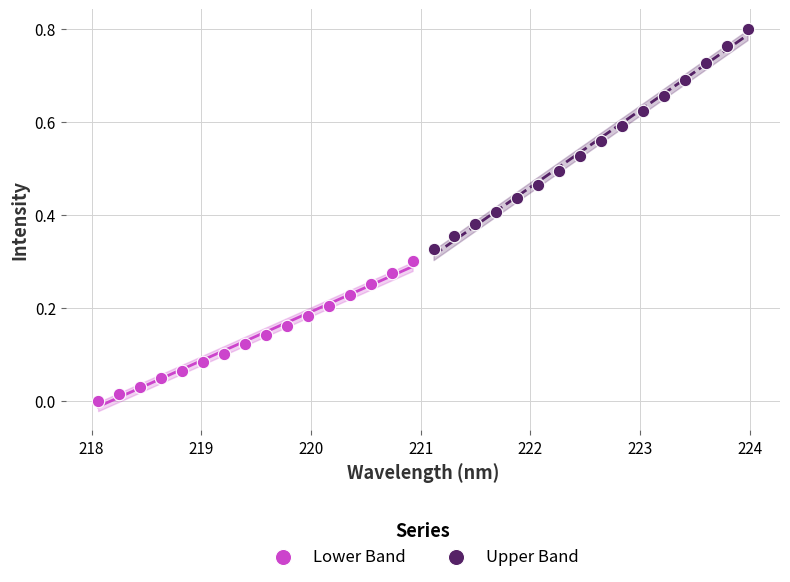

Which series contains the lowest Y value?

Lower Band